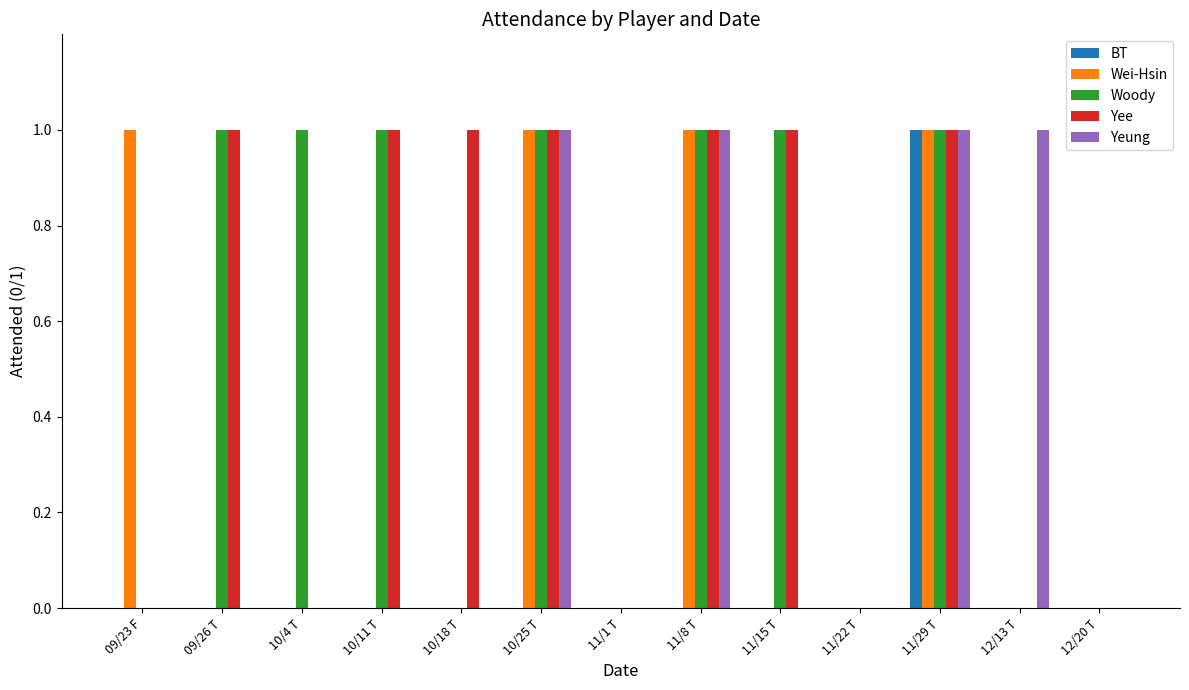

True or false: BT has a value of 0 at 12/13 T.

True